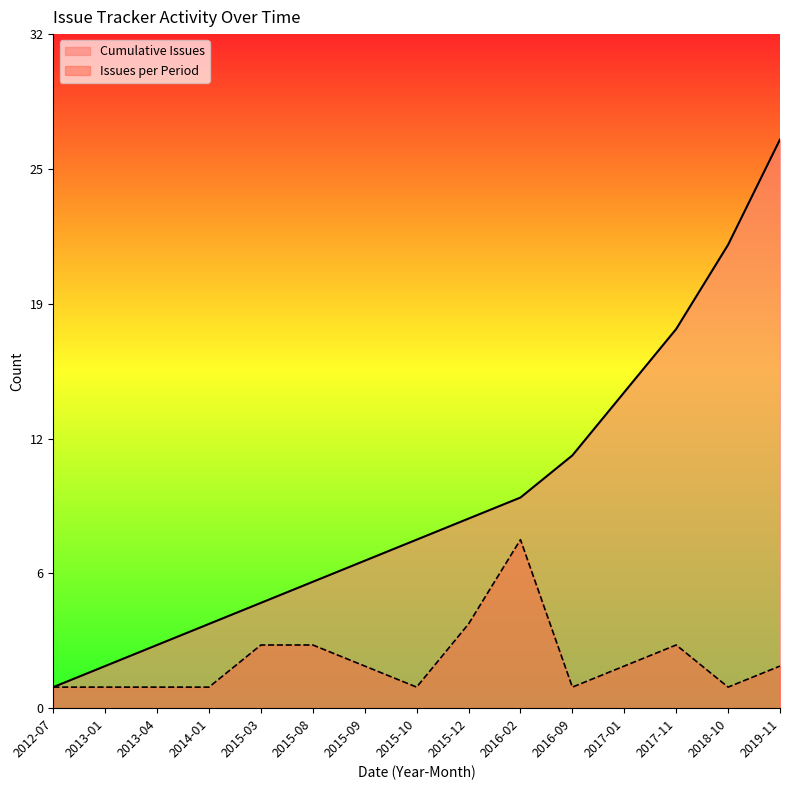

What is the value of the 13th point from the left?

18